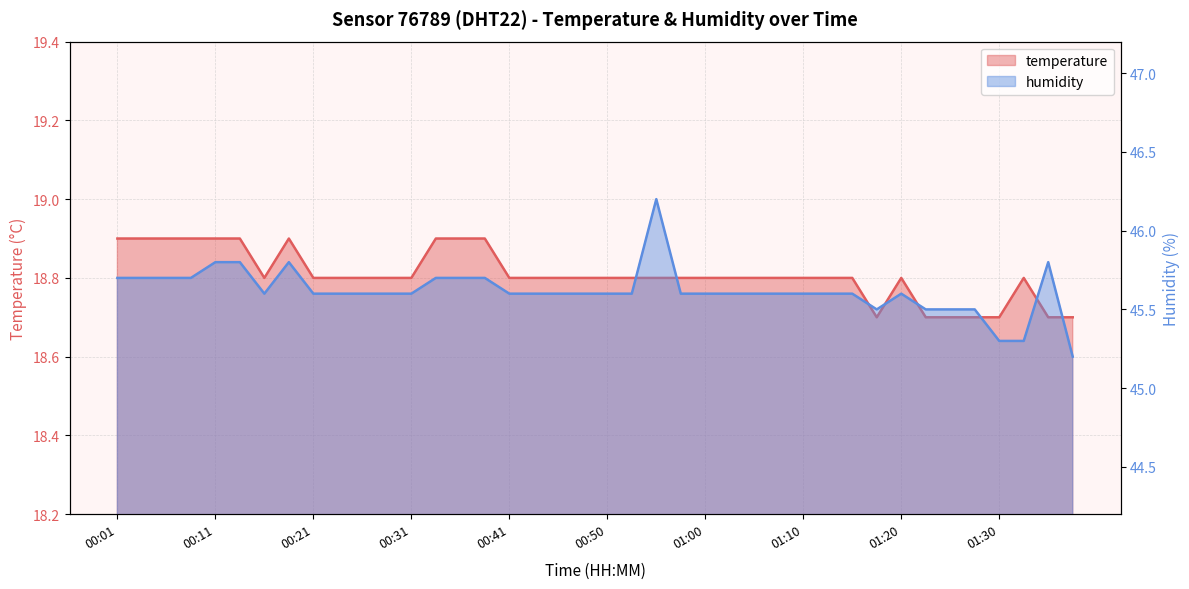

What position from the left is 00:46?

19